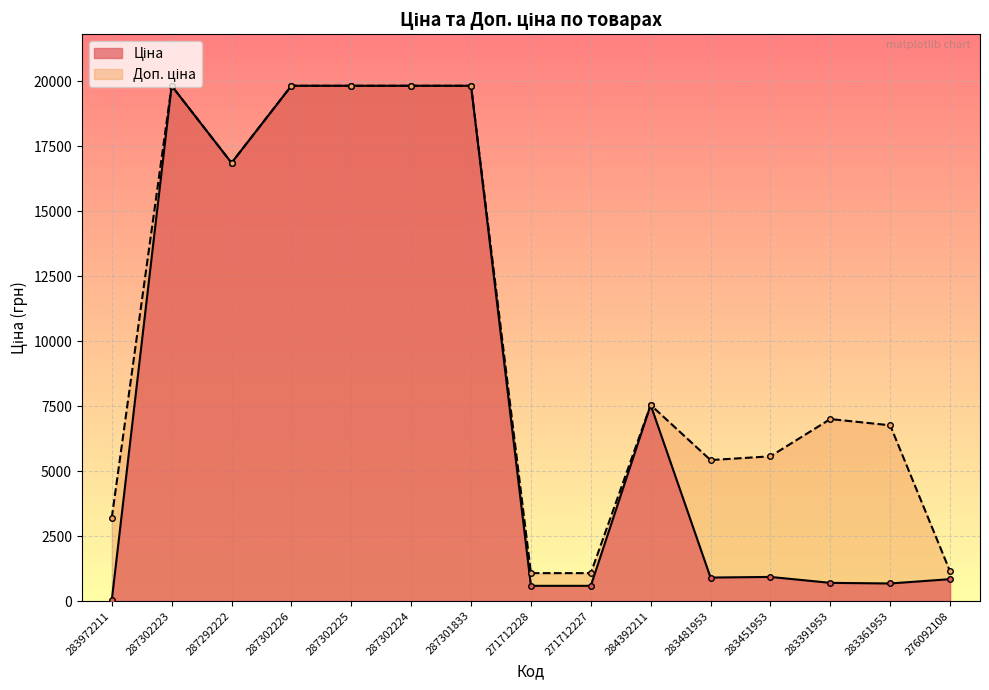

Does the chart display data point markers on the line(s)?

Yes